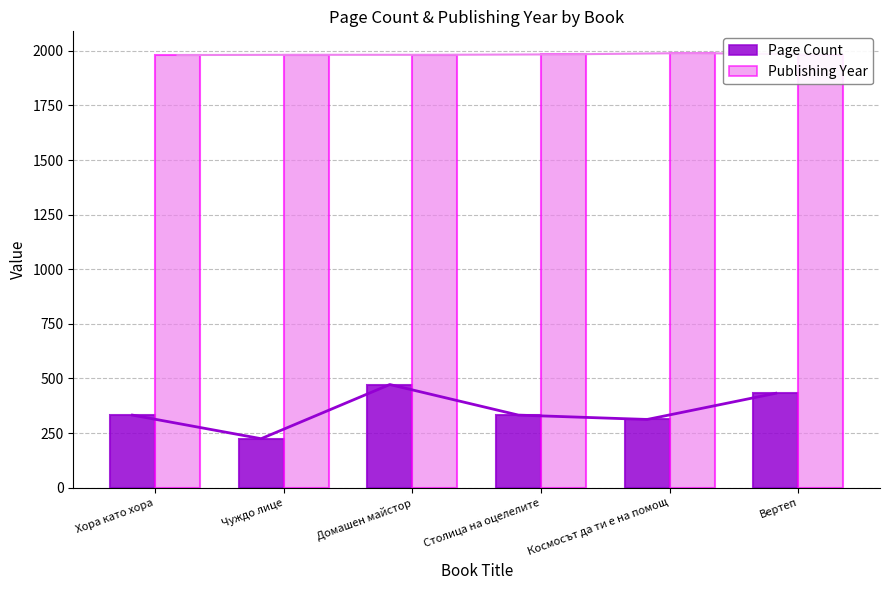

What position from the left is Столица на оцелелите?

4